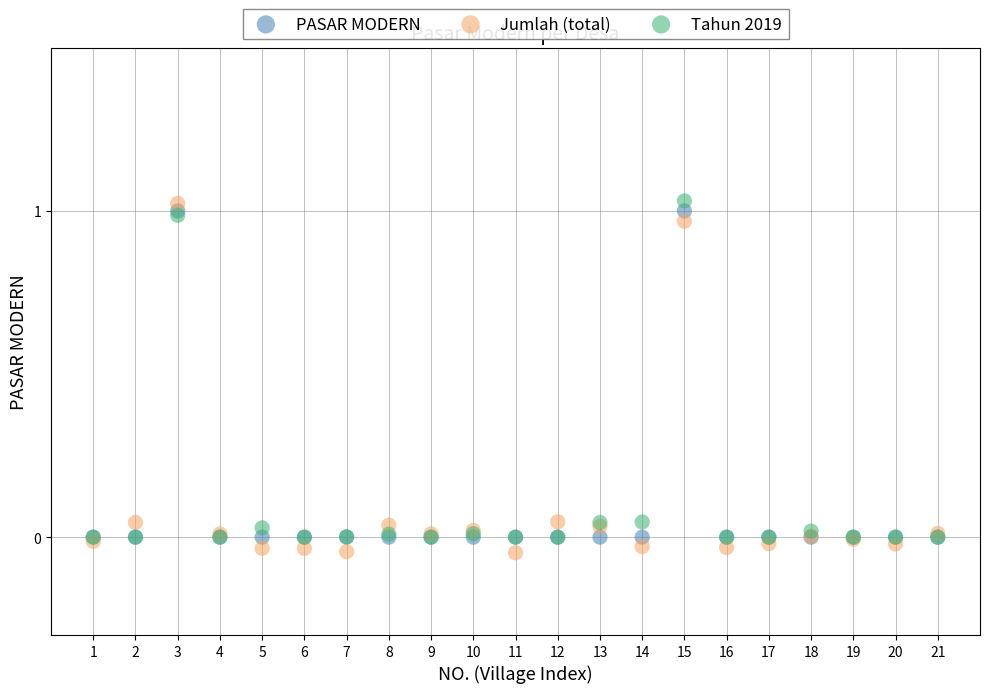

What are all the series names shown in the legend?

PASAR MODERN, Jumlah (total), Tahun 2019